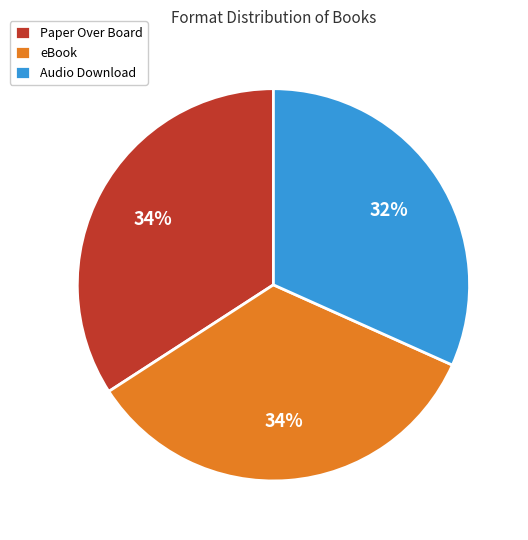

The Audio Download slice represents 32% of the pie. True or false?

True